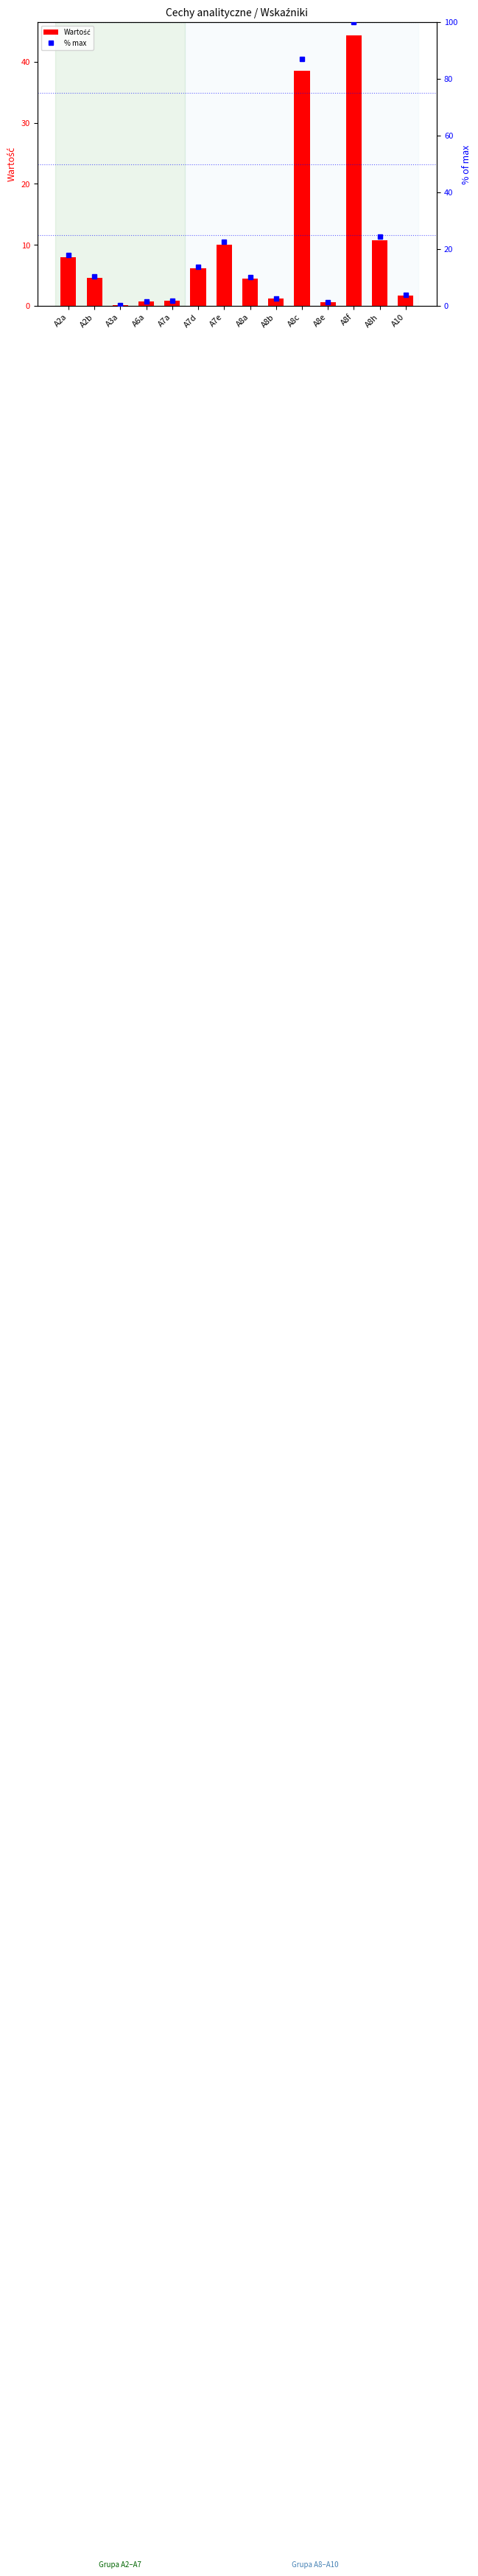

At which category is the sum across all series the highest?

A8f